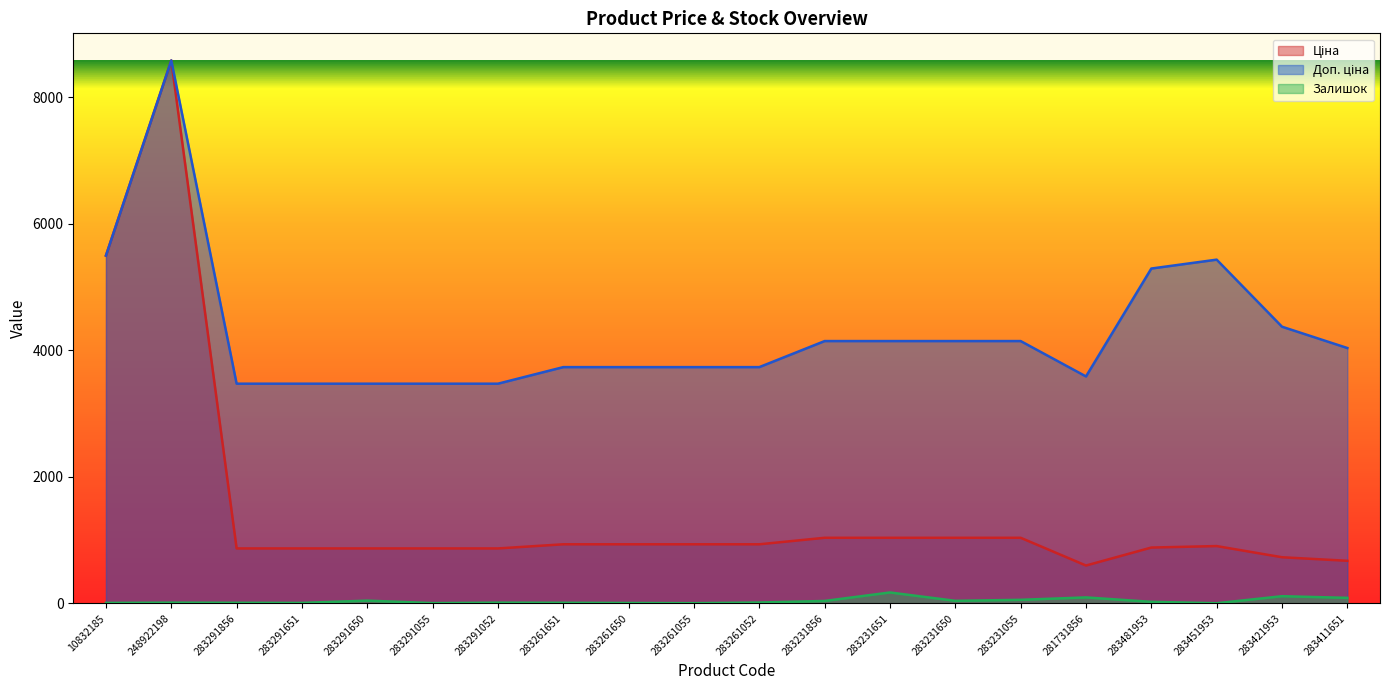

Where is Ціна nearest to the value 4589?

10832185